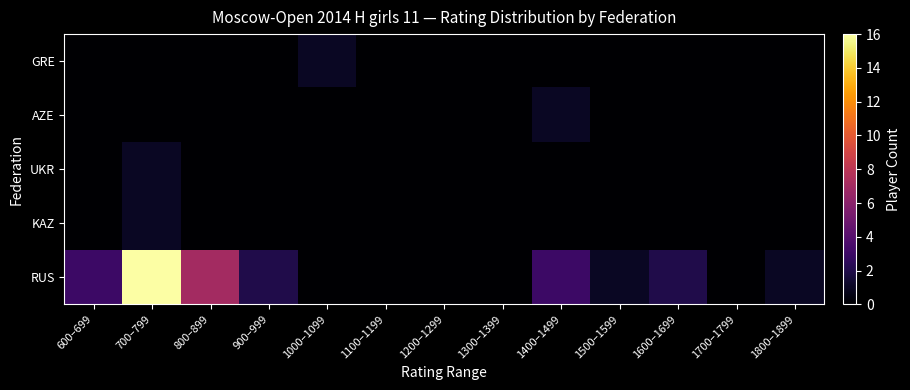

Reading left to right, transcribe all the data shown in this chart.

RUS: 600–699=3	700–799=16	800–899=7	900–999=2	1000–1099=0	1100–1199=0	1200–1299=0	1300–1399=0	1400–1499=3	1500–1599=1	1600–1699=2	1700–1799=0	1800–1899=1
KAZ: 600–699=0	700–799=1	800–899=0	900–999=0	1000–1099=0	1100–1199=0	1200–1299=0	1300–1399=0	1400–1499=0	1500–1599=0	1600–1699=0	1700–1799=0	1800–1899=0
UKR: 600–699=0	700–799=1	800–899=0	900–999=0	1000–1099=0	1100–1199=0	1200–1299=0	1300–1399=0	1400–1499=0	1500–1599=0	1600–1699=0	1700–1799=0	1800–1899=0
AZE: 600–699=0	700–799=0	800–899=0	900–999=0	1000–1099=0	1100–1199=0	1200–1299=0	1300–1399=0	1400–1499=1	1500–1599=0	1600–1699=0	1700–1799=0	1800–1899=0
GRE: 600–699=0	700–799=0	800–899=0	900–999=0	1000–1099=1	1100–1199=0	1200–1299=0	1300–1399=0	1400–1499=0	1500–1599=0	1600–1699=0	1700–1799=0	1800–1899=0